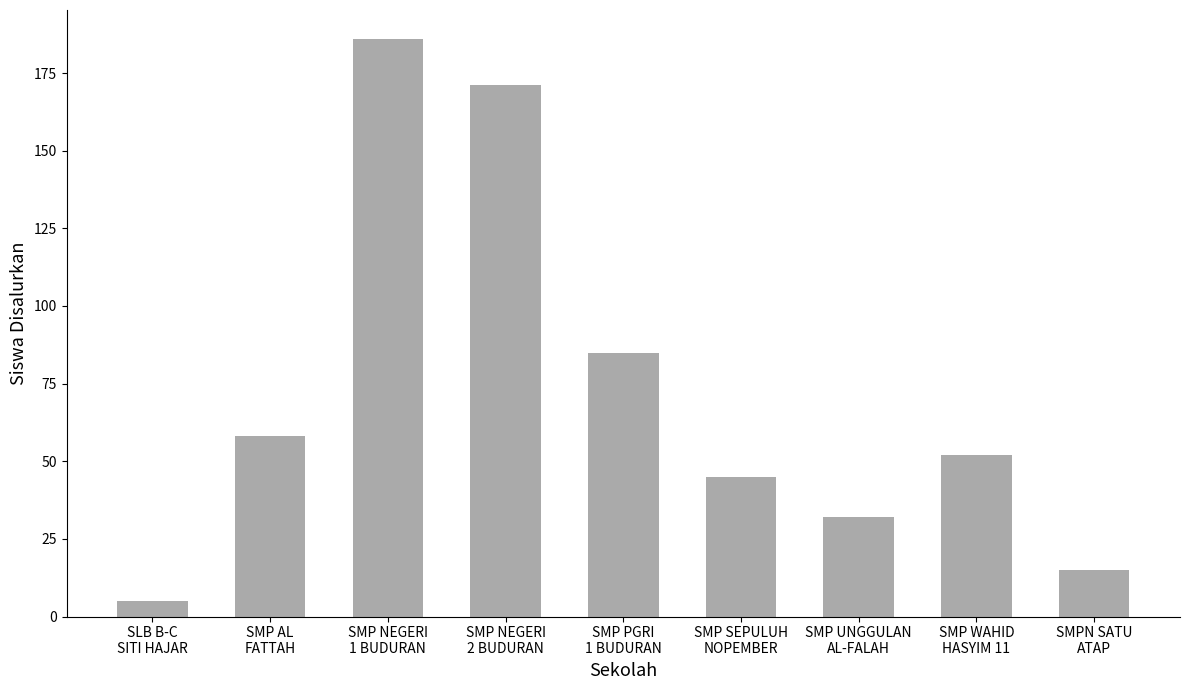

The chart shows a value of 23 at SMP WAHID
HASYIM 11. True or false?

False